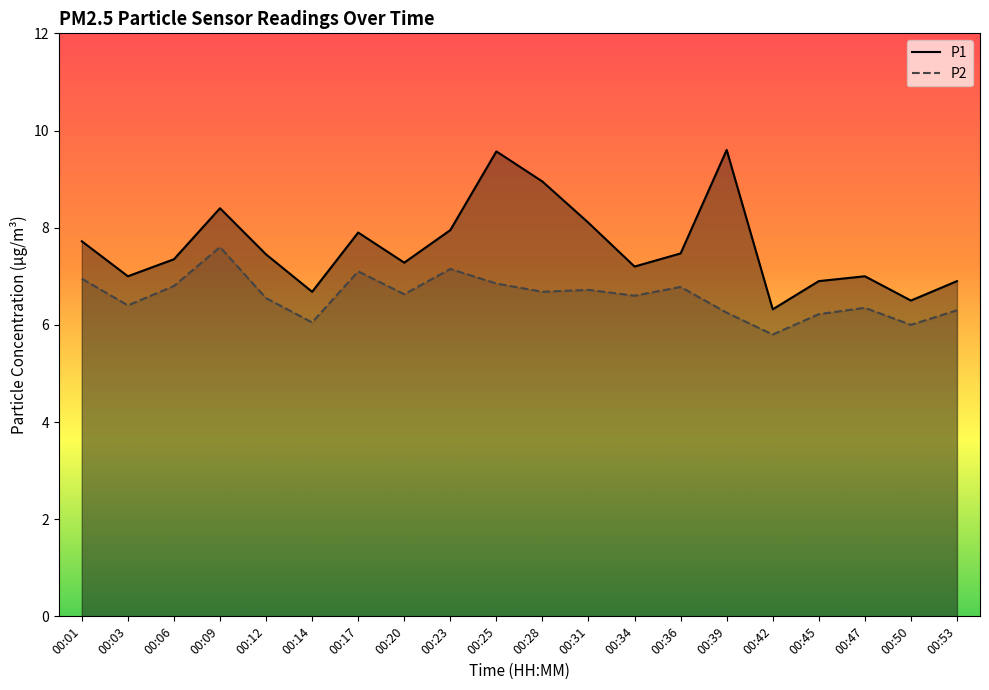

True or false: P1 and P2 intersect in this chart.

False